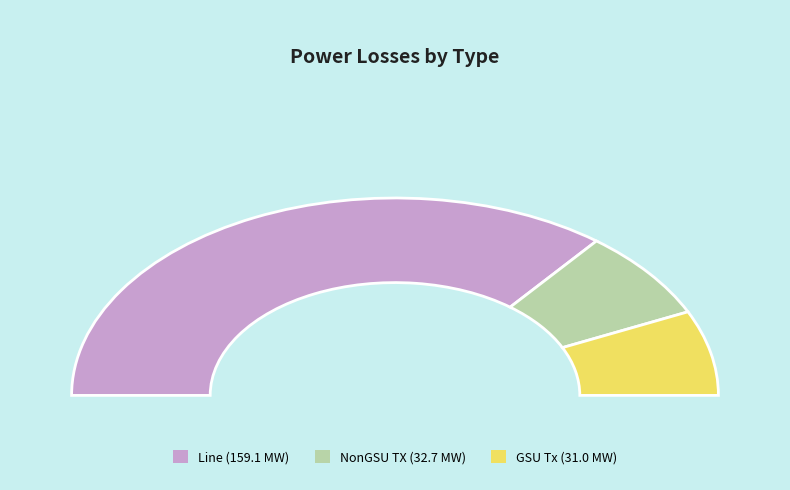

Rank the categories by value from lowest to highest.

GSU Tx, NonGSU TX, Line